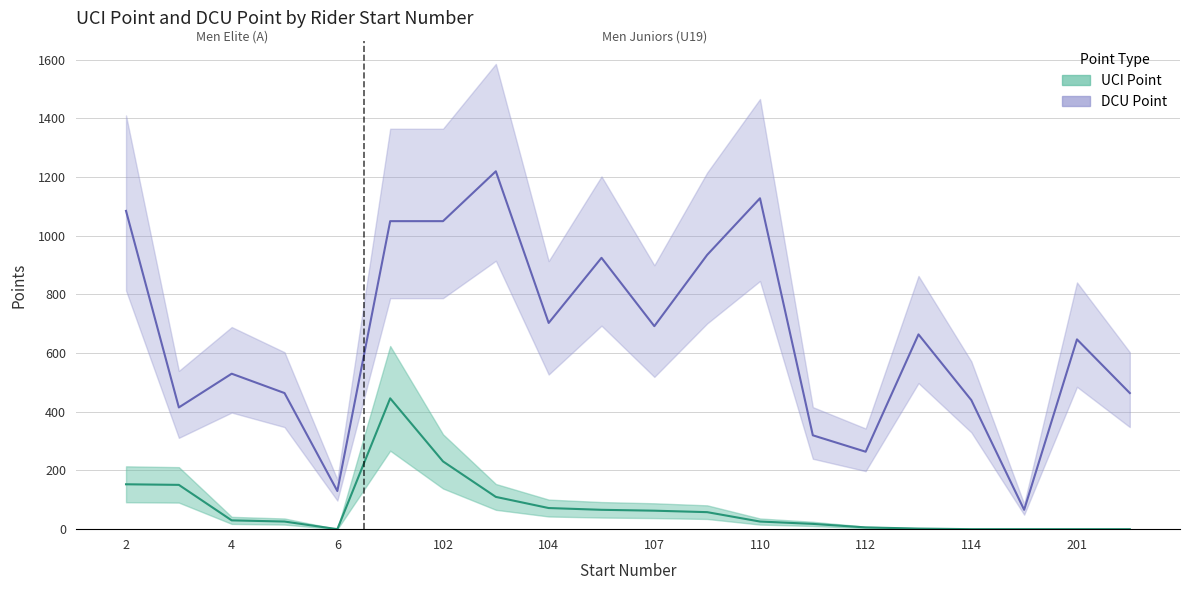

Which series has the widest spread of values?

DCU Point